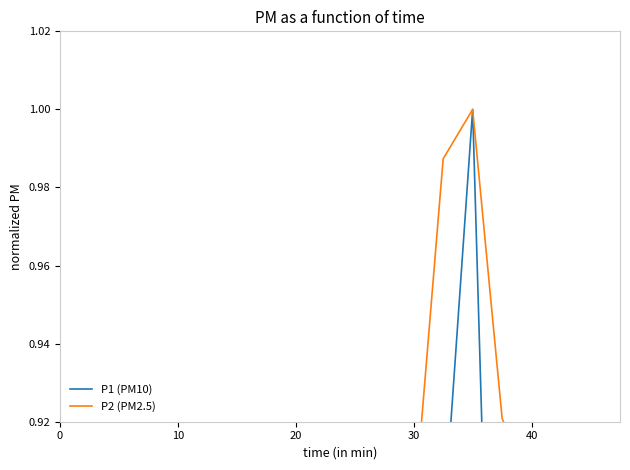

In P2 (PM2.5), how many points are lower than both neighbors (excluding endpoints)?

5